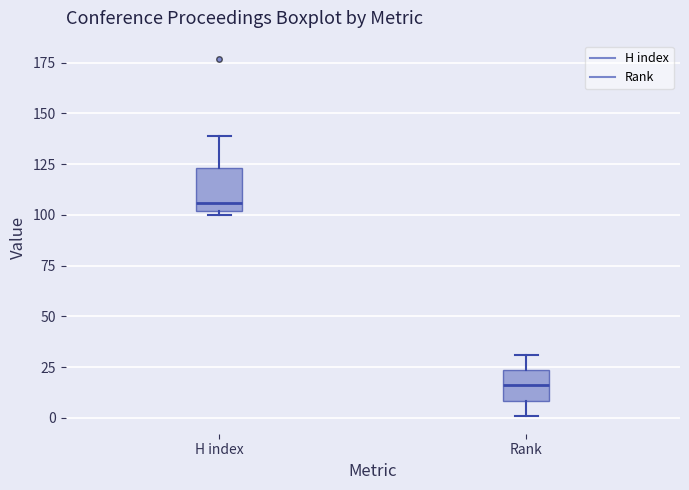

Comparing the boxes themselves (not the whiskers), which one is the tallest?

H index